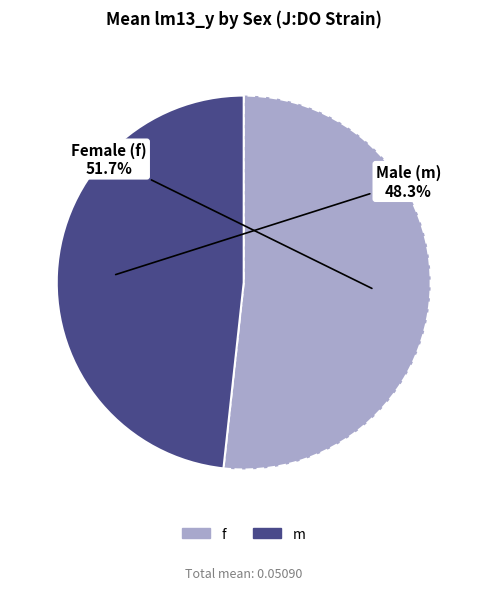

To the nearest percent, what percentage of the pie is f?

52%